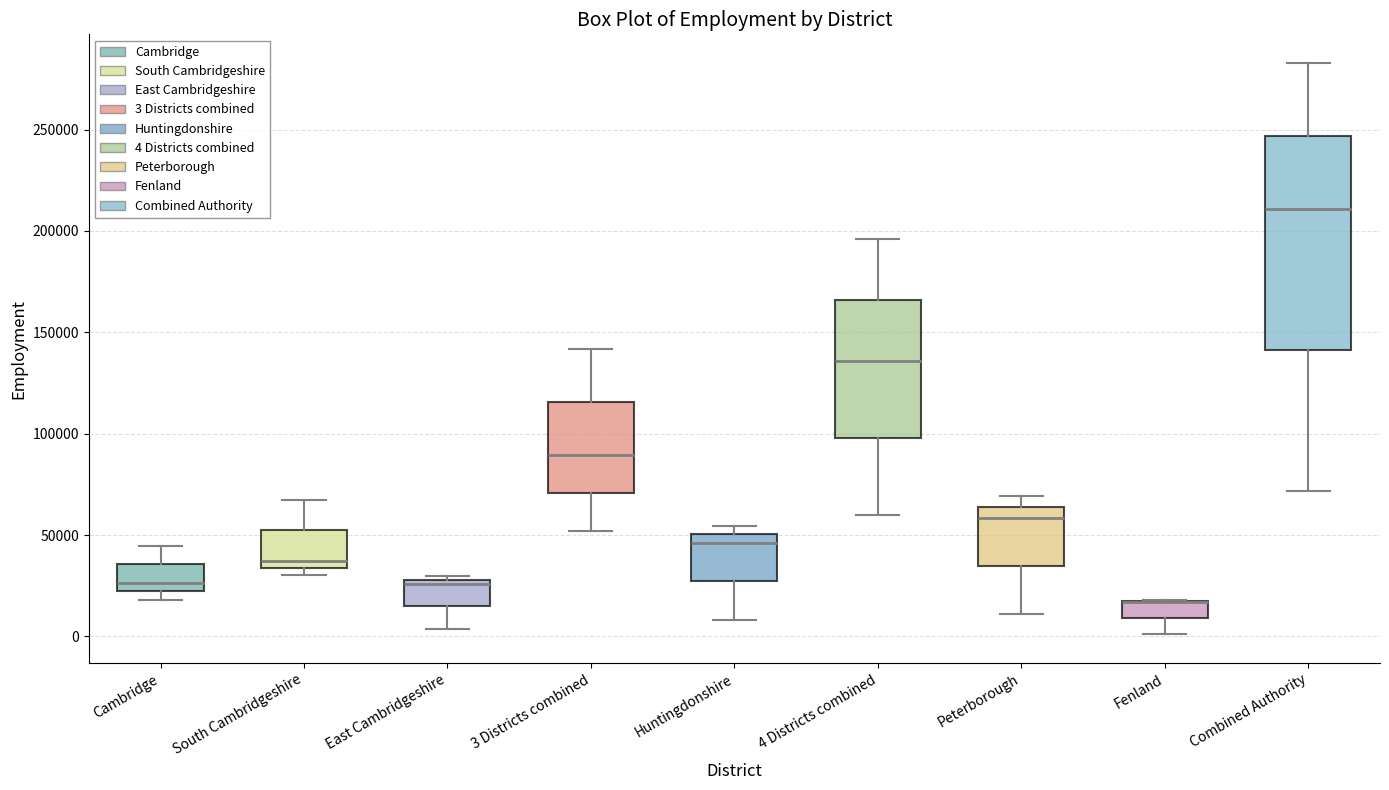

Where does the lower whisker of the box for Combined Authority end on the y-axis? The values are not printed on the chart, so give them approximately, as read against the axis.

70000